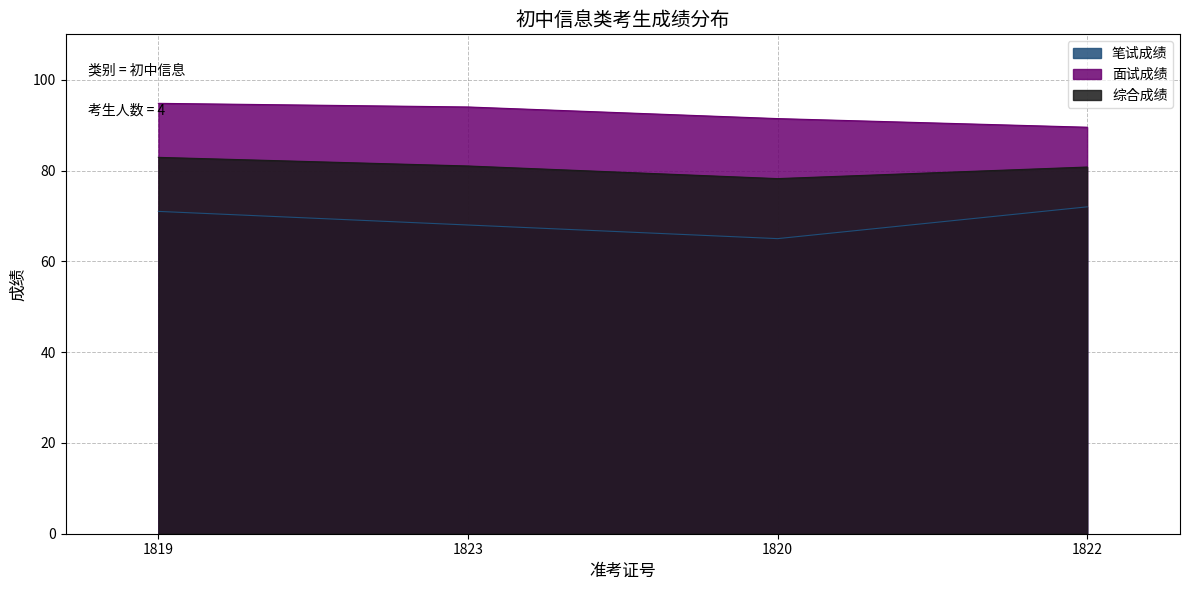

What is the difference between the maximum and second lowest values in the 综合成绩 series?

2.1